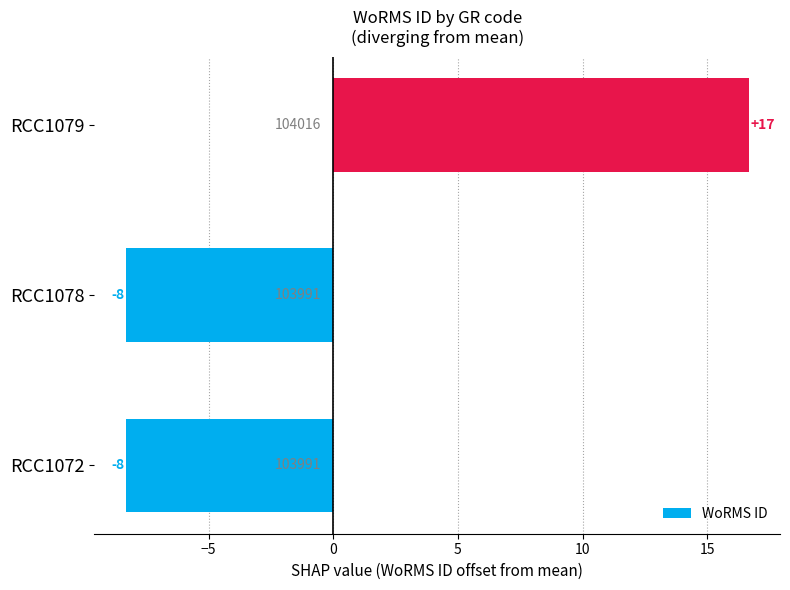

Does the chart contain any negative values?

Yes